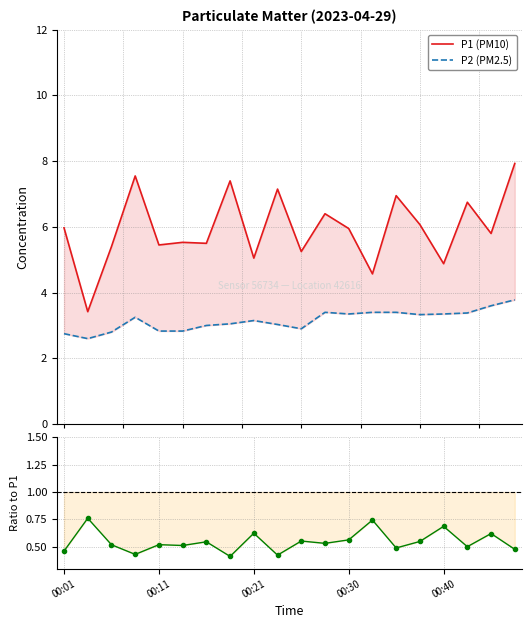

At 00:30, list the series in order from smallest to largest.

P2/P1, P2 (PM2.5), P1 (PM10)